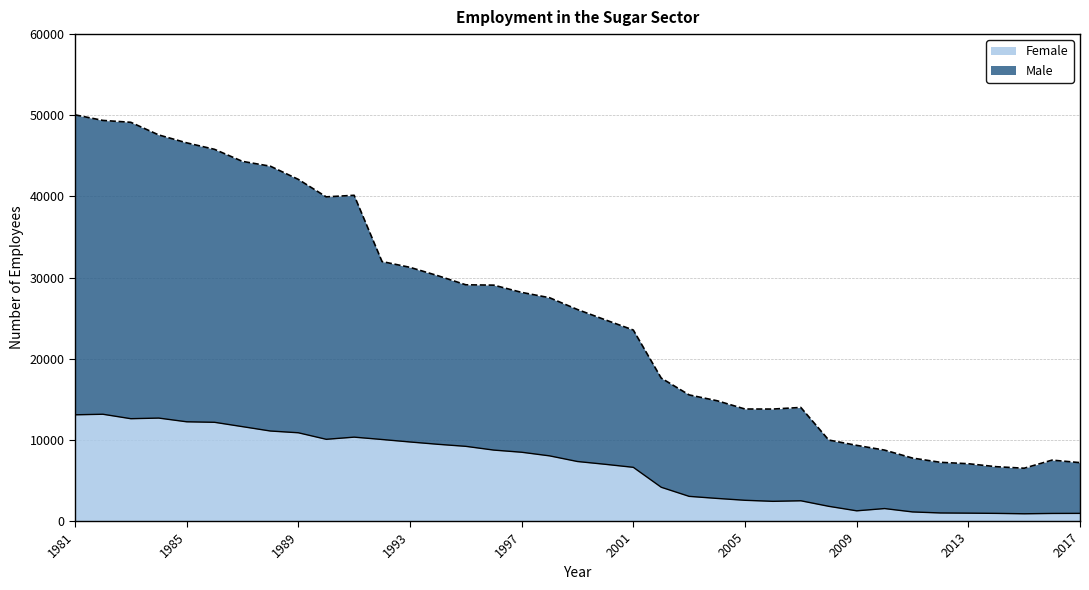

Reading right to left, list all the values displayed in this chart.

Male: 7195	7505	6507	6694	7061	7234	7759	8739	9324	9981	13996	13797	13803	14822	15540	17615	23534	24786	26061	27516	28173	29066	29109	30229	31260	31972	40138	39945	42099	43722	44317	45800	46603	47575	49132	49364	50054
Female: 945	936	895	944	973	995	1122	1537	1260	1814	2497	2428	2557	2787	3041	4162	6618	6989	7334	8031	8477	8743	9204	9456	9743	10047	10338	10072	10877	11093	11631	12166	12230	12687	12611	13159	13091